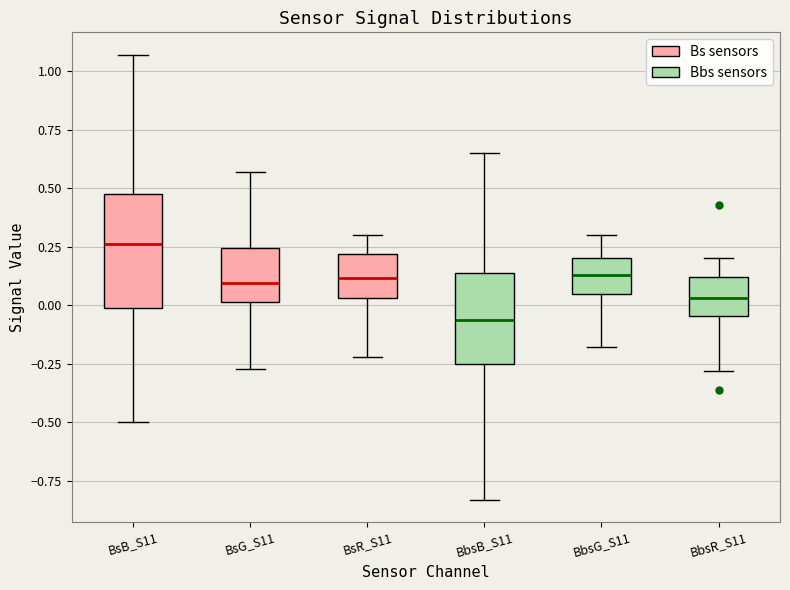

Reading left to right, read every box against the y-axis: the position of its median line, the range the box covers, and the ends of its whiskers. The values are not printed on the chart, so give them approximately, as read against the axis.

BsB_S11: median 0.25, box 0.00 to 0.50, whiskers -0.50 to 1.05
BsG_S11: median 0.10, box 0.00 to 0.25, whiskers -0.25 to 0.55
BsR_S11: median 0.10, box 0.05 to 0.20, whiskers -0.20 to 0.30
BbsB_S11: median -0.05, box -0.25 to 0.15, whiskers -0.85 to 0.65
BbsG_S11: median 0.15, box 0.05 to 0.20, whiskers -0.20 to 0.30
BbsR_S11: median 0.05, box -0.05 to 0.10, whiskers -0.30 to 0.20